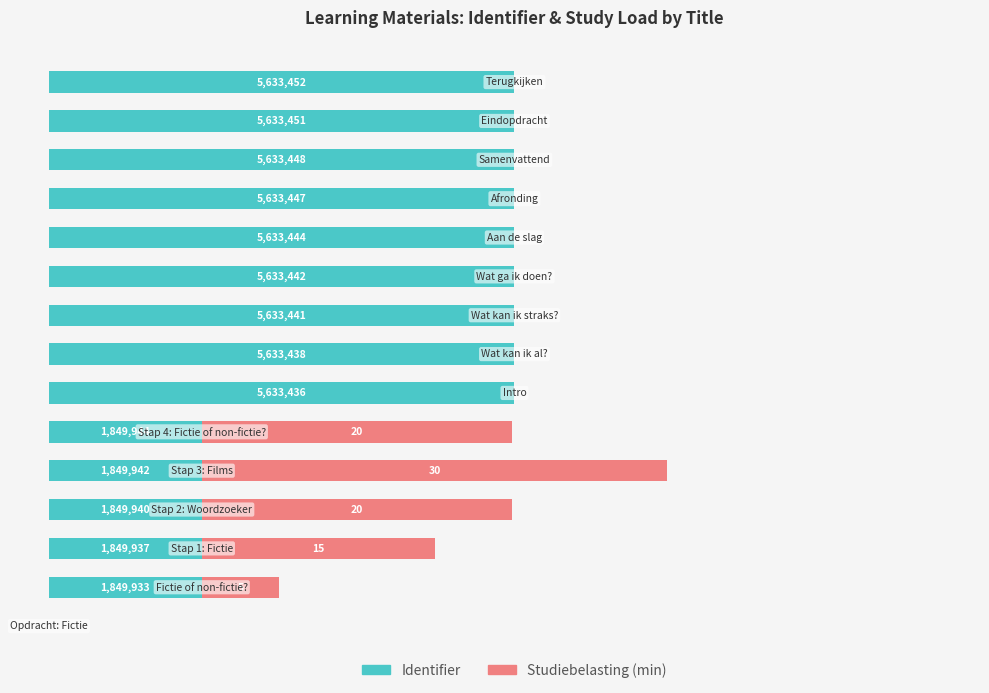

What are all the series names shown in the legend?

Identifier, Studiebelasting (min)